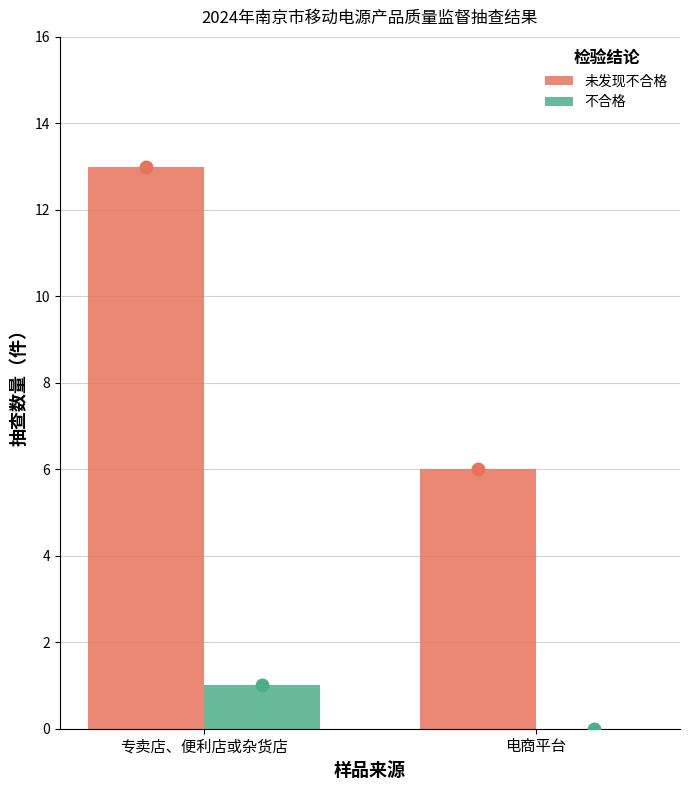

At which label is 未发现不合格 closest to 9?

电商平台